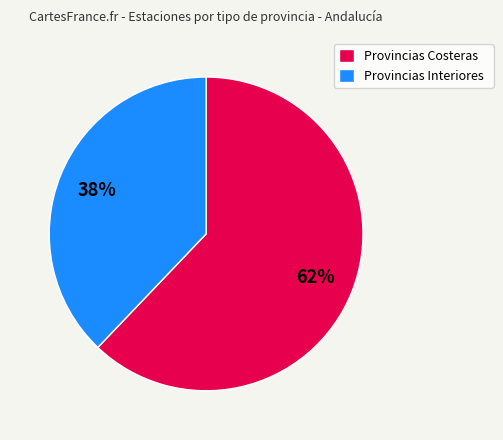

Which category has the smallest portion of the pie?

Provincias Interiores